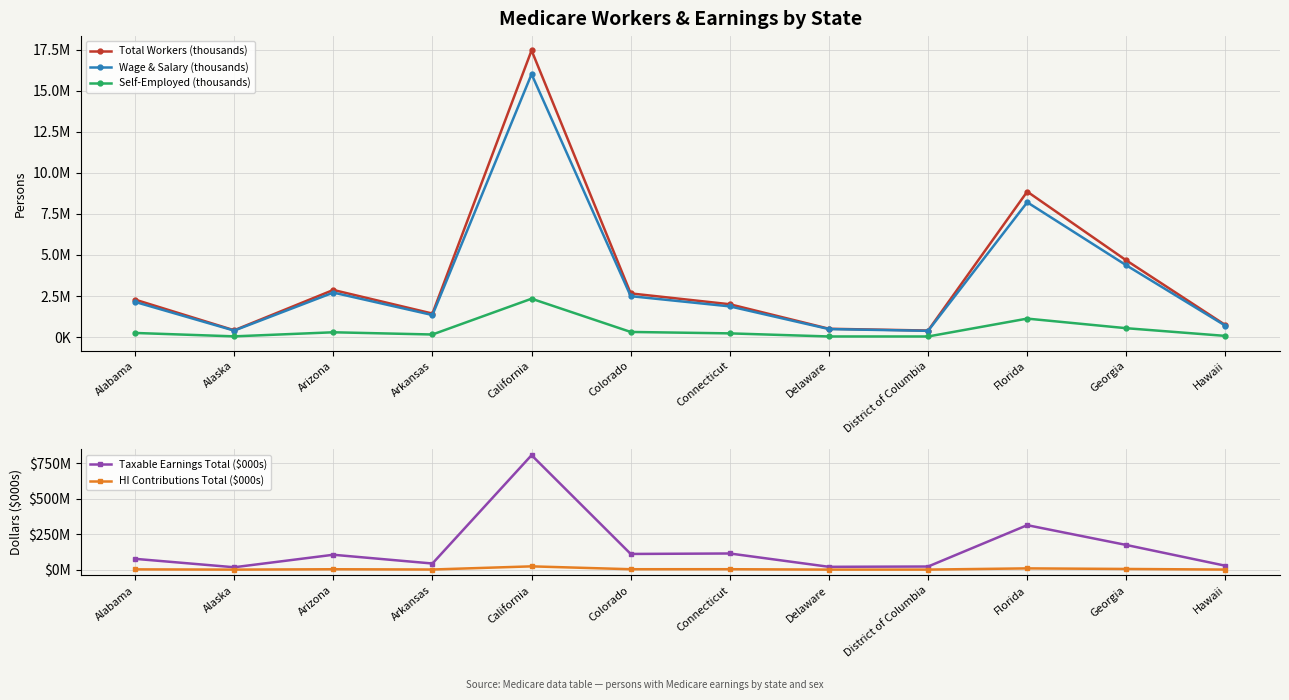

The value of HI Contributions Total ($000s) at Florida is 9110609. True or false?

True